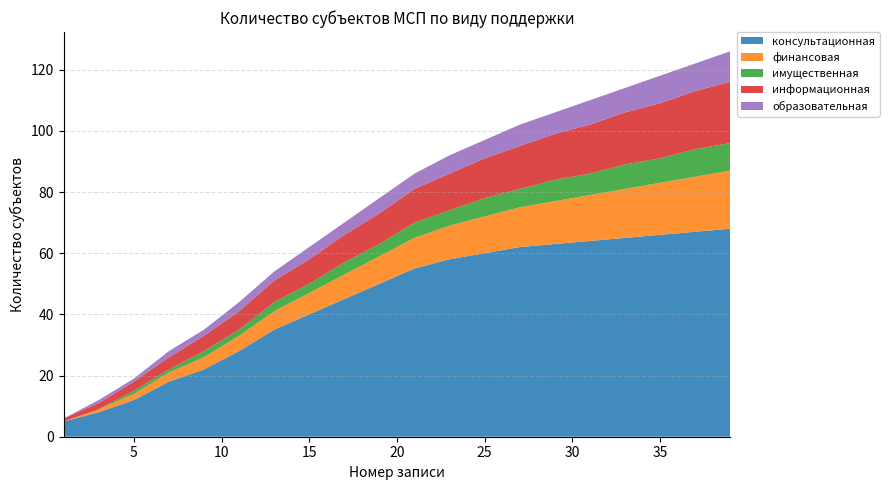

Reading right to left, transcribe all the data shown in this chart.

консультационная: 39=68	37=67	35=66	33=65	31=64	29=63	27=62	25=60	23=58	21=55	19=50	17=45	15=40	13=35	11=28	9=22	7=18	5=12	3=8	1=5
финансовая: 39=19	37=18	35=17	33=16	31=15	29=14	27=13	25=12	23=11	21=10	19=9	17=8	15=7	13=6	11=5	9=4	7=3	5=2	3=1	1=0
имущественная: 39=9	37=9	35=8	33=8	31=7	29=7	27=6	25=6	23=5	21=5	19=4	17=4	15=3	13=3	11=2	9=2	7=1	5=1	3=0	1=0
информационная: 39=20	37=19	35=18	33=17	31=16	29=15	27=14	25=13	23=12	21=11	19=10	17=9	15=8	13=7	11=6	9=5	7=4	5=3	3=2	1=1
образовательная: 39=10	37=9	35=9	33=8	31=8	29=7	27=7	25=6	23=6	21=5	19=5	17=4	15=4	13=3	11=3	9=2	7=2	5=1	3=1	1=0